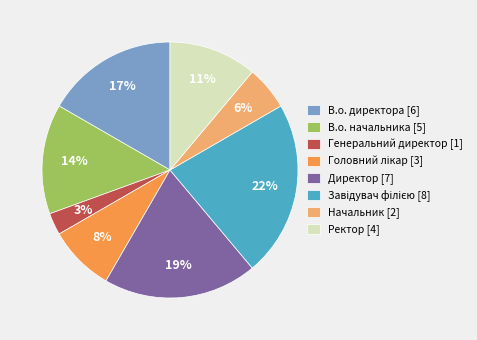

Which has a higher value, Генеральний директор [1] or В.о. начальника [5]?

В.о. начальника [5]